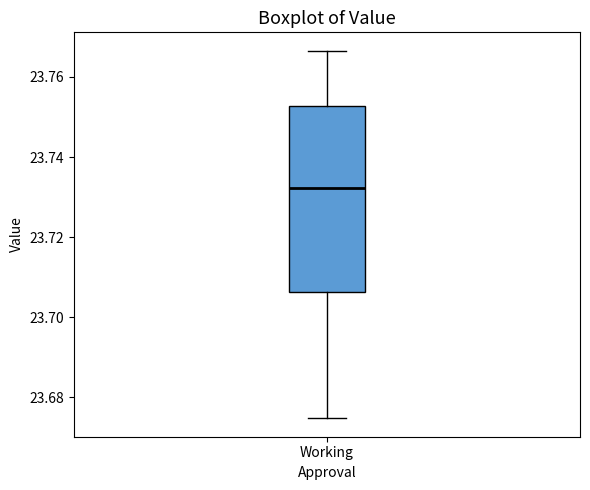

Transcribe this box plot: give where the median line is, the range the box spans, and where the two whiskers end, as read against the y-axis. The values are not printed on the chart, so give them approximately, as read against the axis.

median 23.732, box 23.706 to 23.752, whiskers 23.674 to 23.766